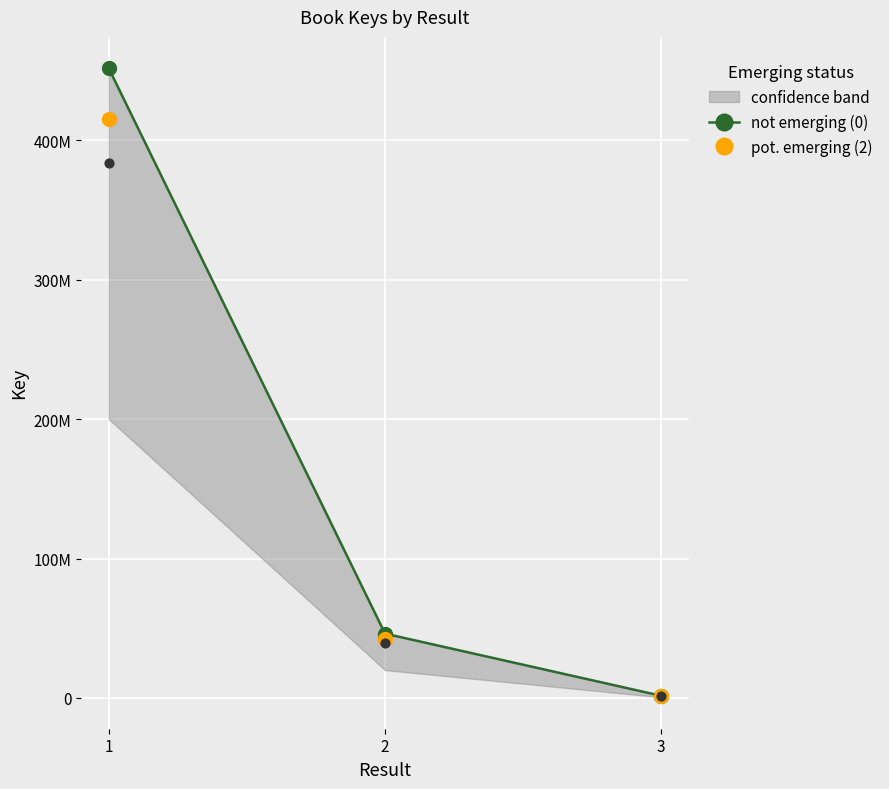

Which series reaches the maximum Y coordinate?

not emerging (0)